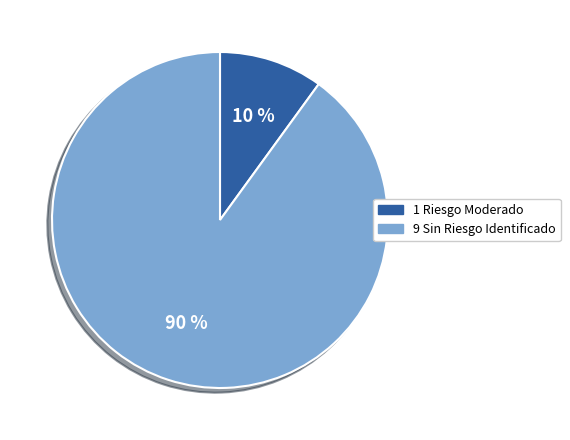

To the nearest percent, what is the average slice percentage?

50%